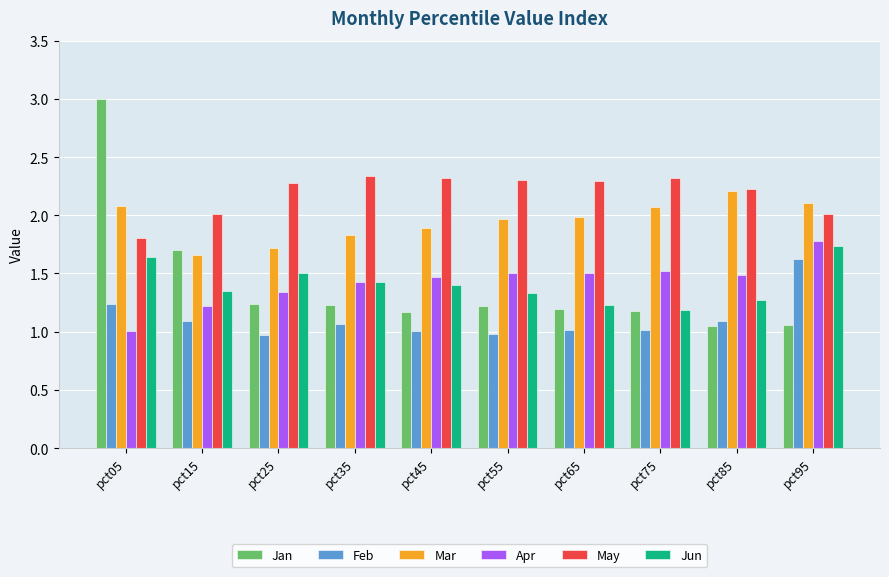

Which series has the largest range (max minus min)?

Jan